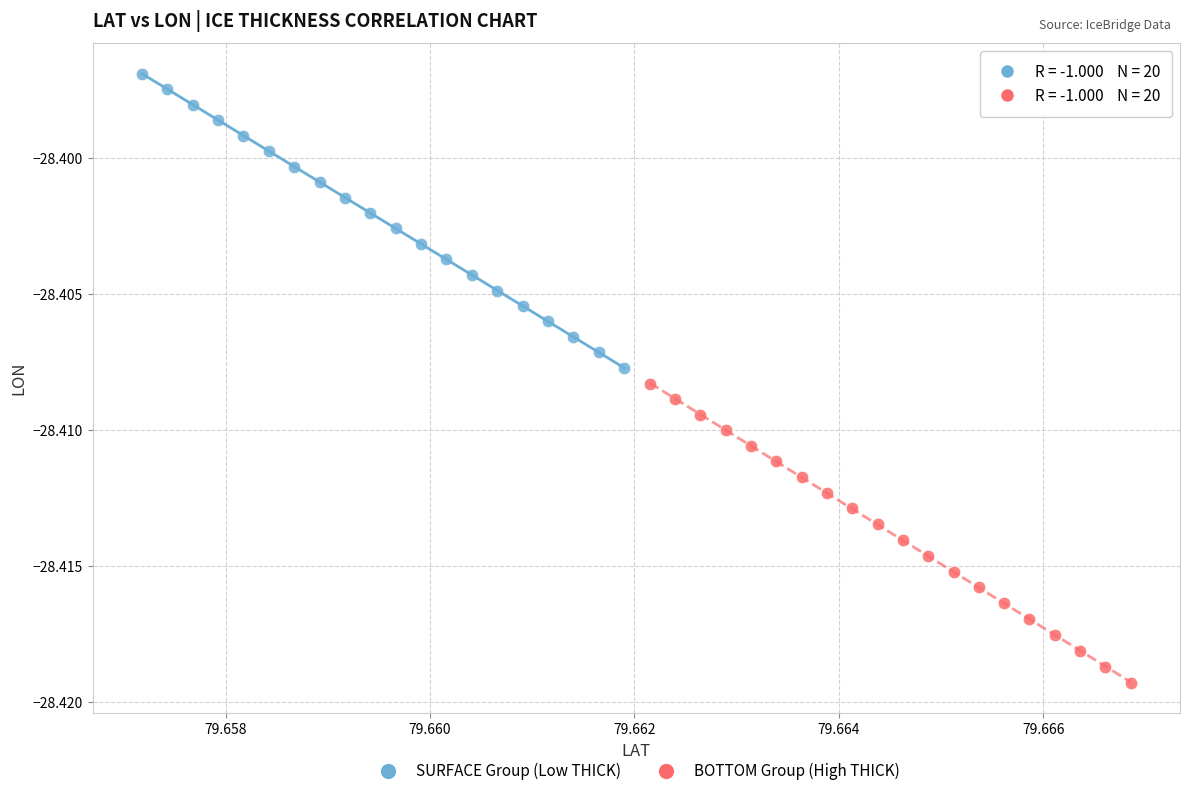

Which series reaches the maximum Y coordinate?

SURFACE Group (Low THICK)